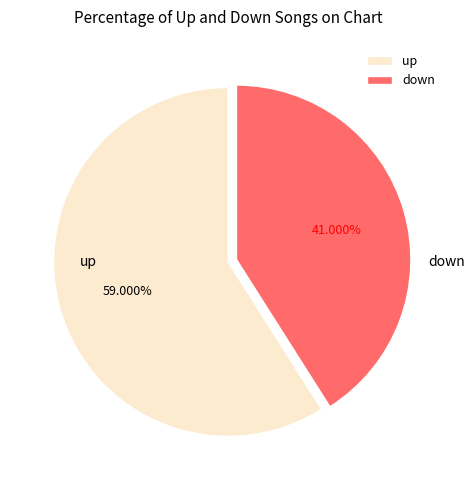

To the nearest percent, what portion does down represent?

41%